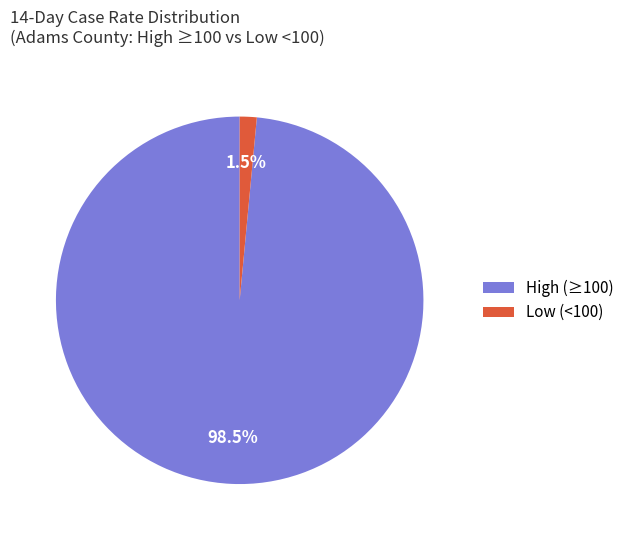

Is the sum of Low (<100) and High (≥100) greater than half?

Yes